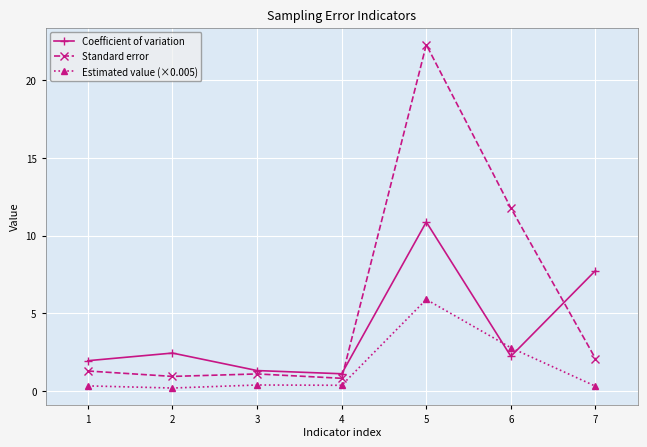

How many series are shown in this chart?

3